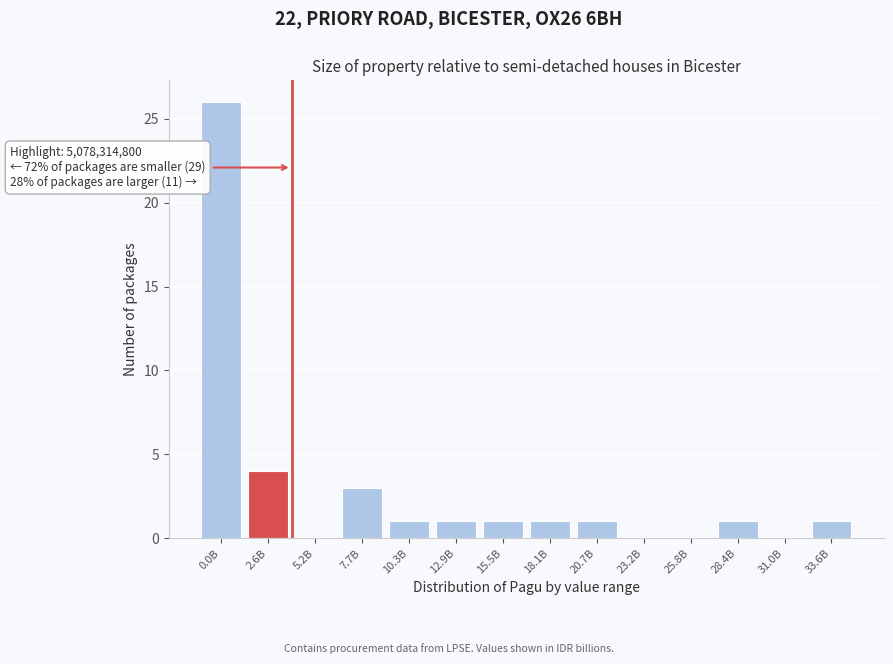

Reading right to left, what are all the values shown in this chart?

33.6B=1	31.0B=0	28.4B=1	25.8B=0	23.2B=0	20.7B=1	18.1B=1	15.5B=1	12.9B=1	10.3B=1	7.7B=3	5.2B=0	2.6B=4	0.0B=26